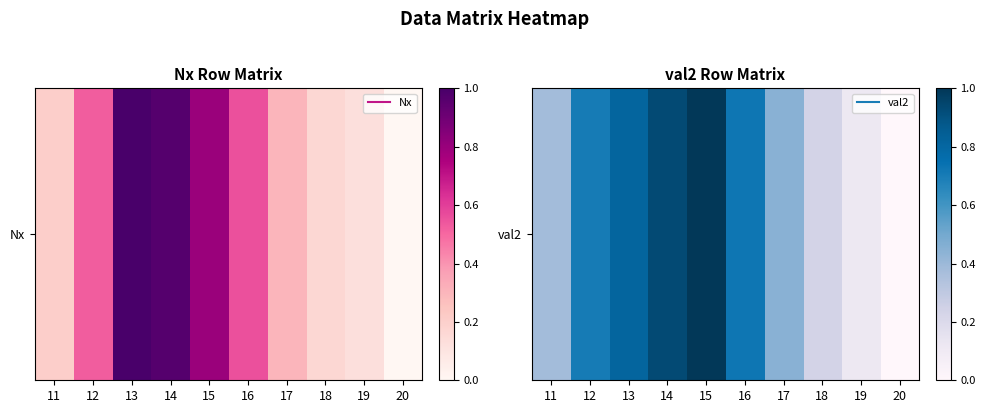

Reading left to right, what are all the values shown in this chart?

0.4	0.7	0.8	0.9	1.0	0.7	0.4	0.2	0.1	0.0